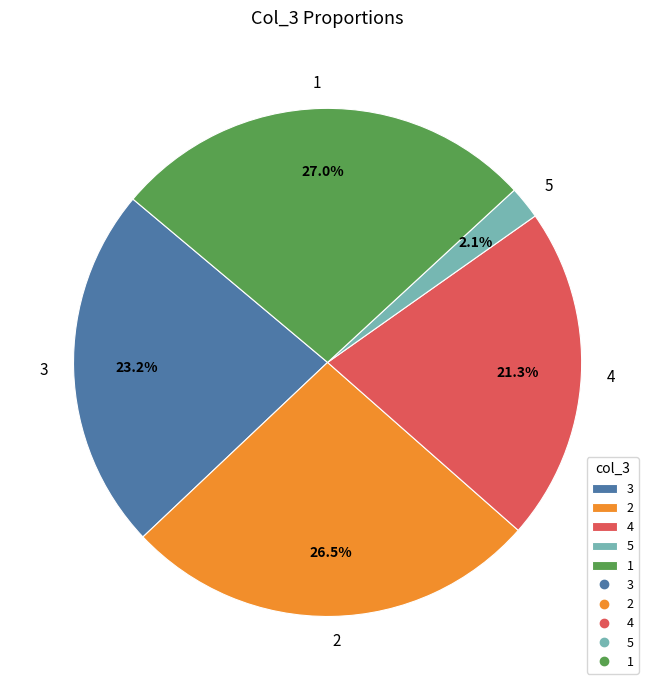

Do 1 and 5 together represent more than half of the pie?

No